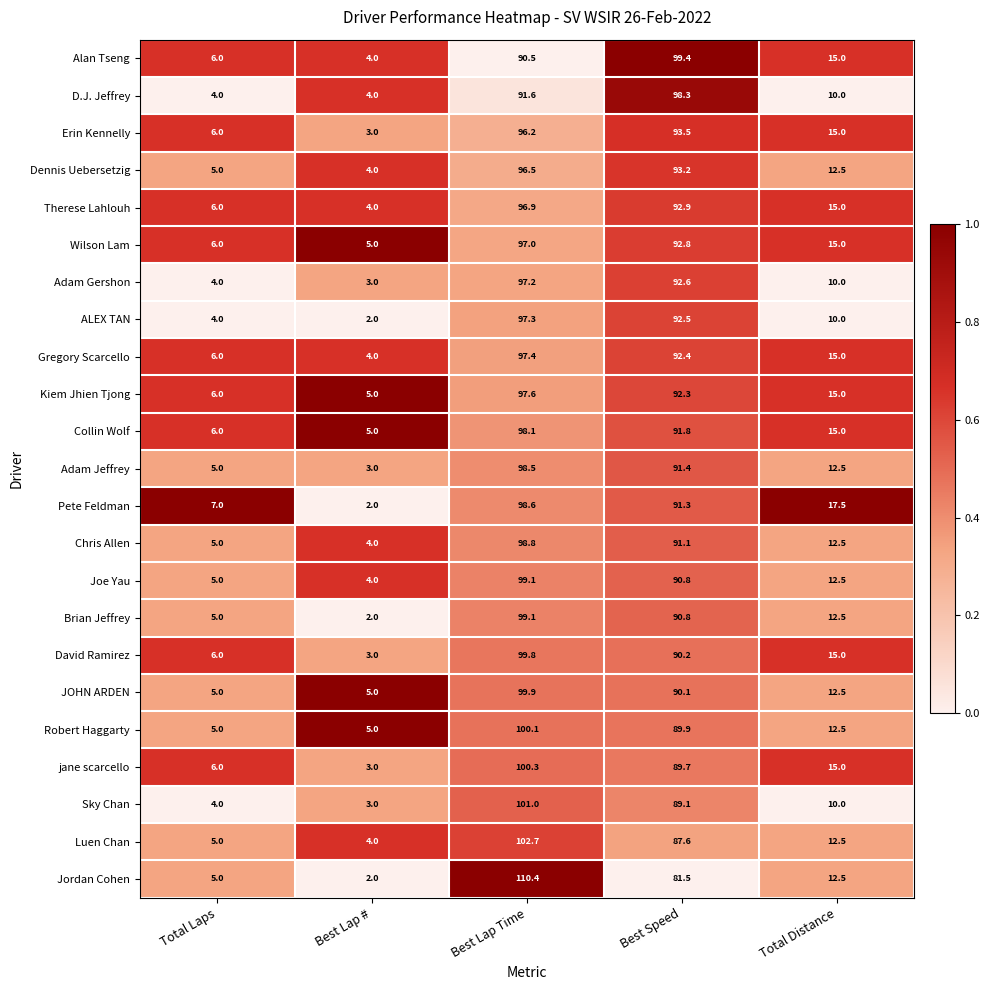

How many distinct data groups are displayed?

23